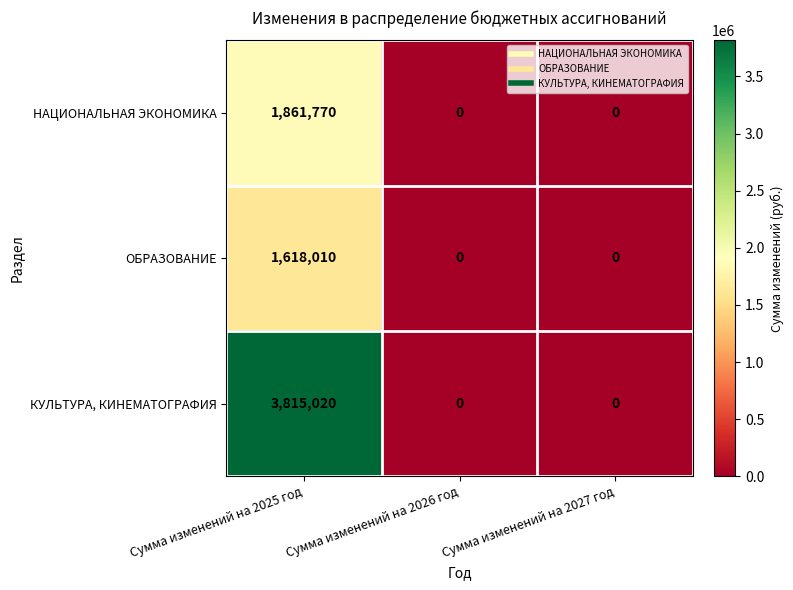

Which series has the widest spread of values?

КУЛЬТУРА, КИНЕМАТОГРАФИЯ